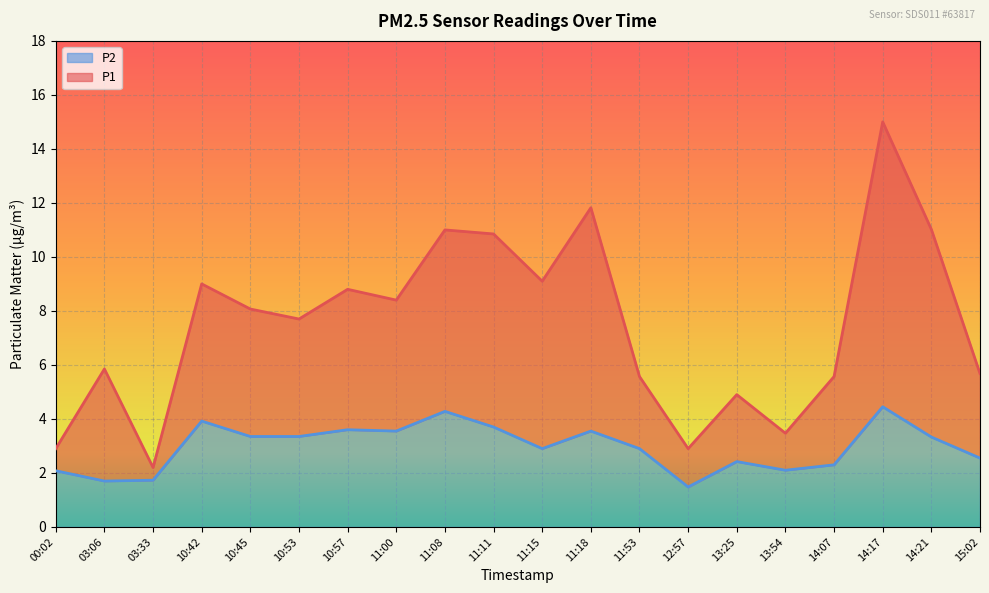

At which label does P1 first exceed 8?

10:42